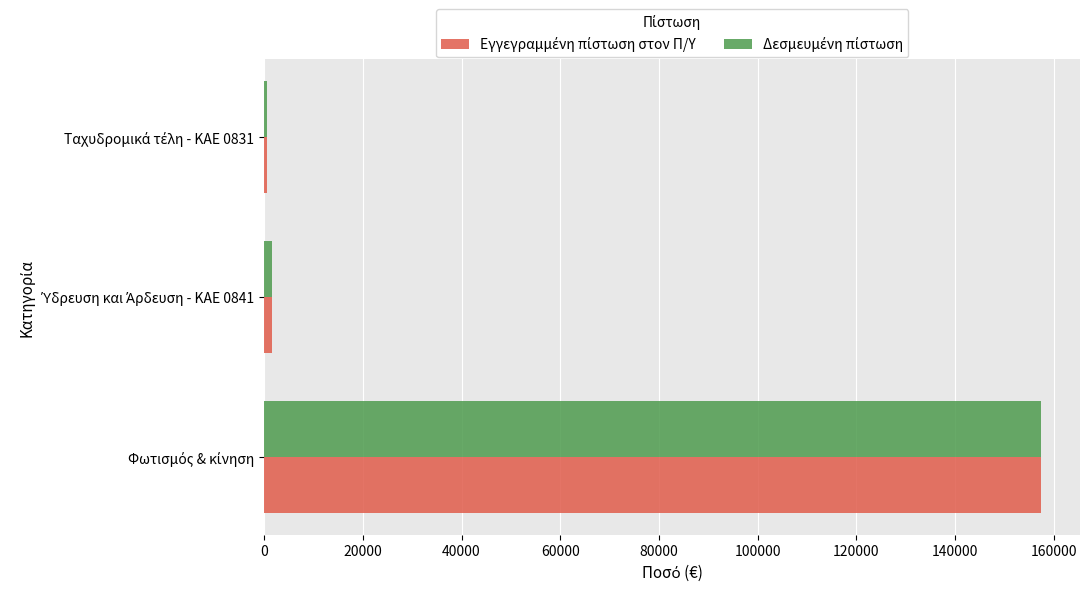

How many distinct data groups are displayed?

2